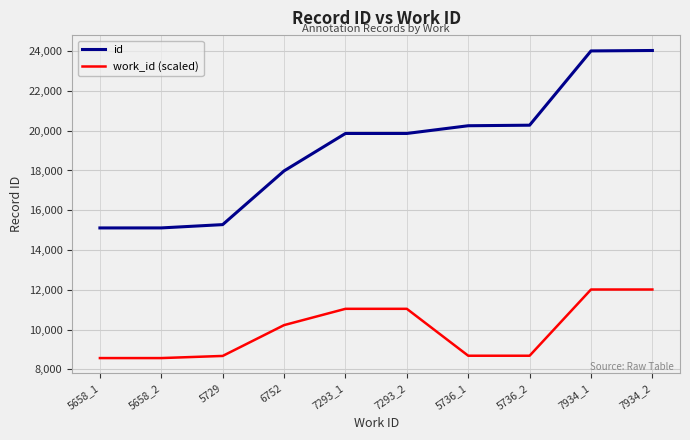

Does the chart have visible grid lines?

Yes